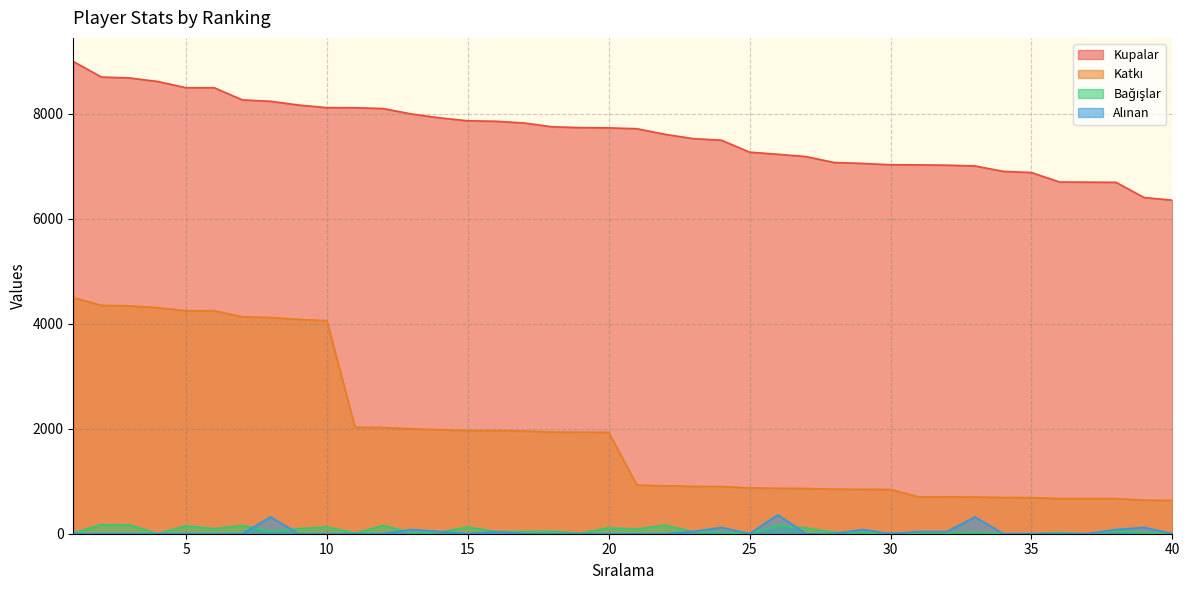

At which label does Kupalar reach its peak?

1